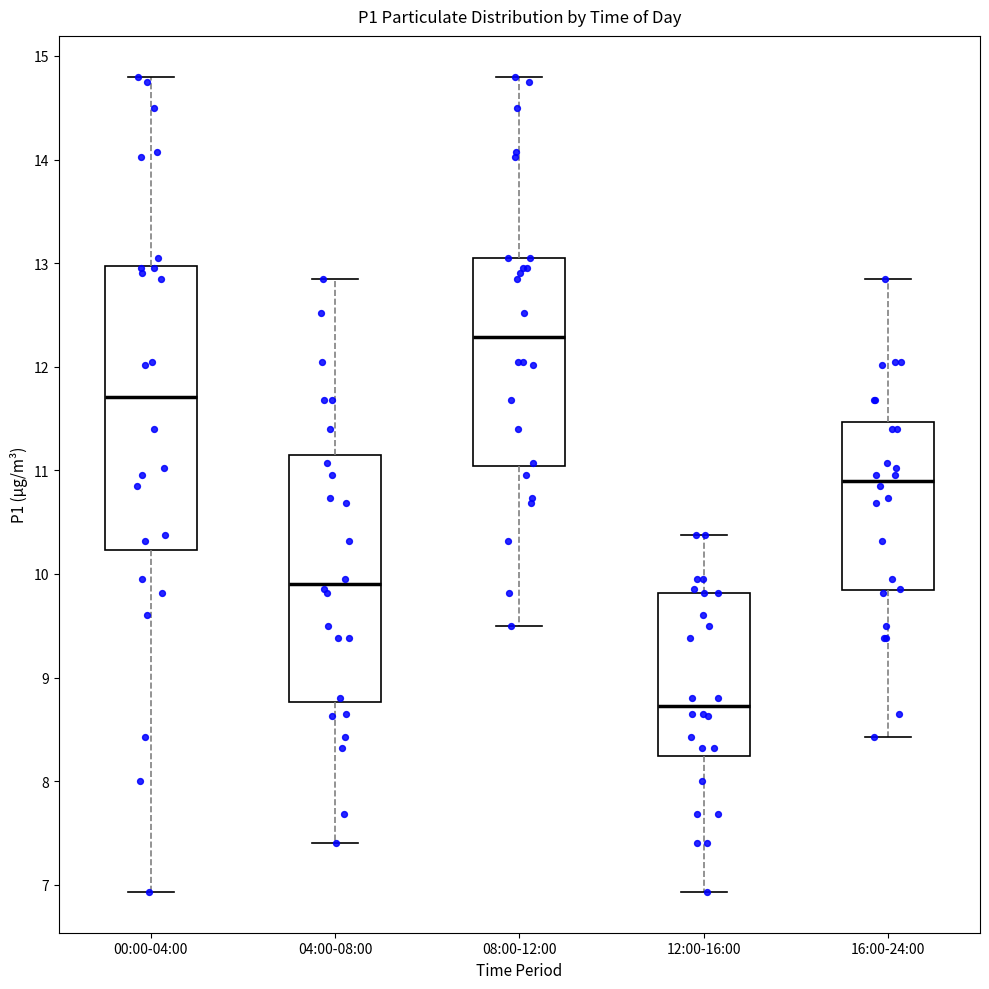

Reading left to right, transcribe this box plot: for each box, give where its median line is, the range the box spans, and where its two whiskers end, as read against the y-axis. The values are not printed on the chart, so give them approximately, as read against the axis.

00:00-04:00: median 11.7, box 10.2 to 13.0, whiskers 6.9 to 14.8
04:00-08:00: median 9.9, box 8.8 to 11.2, whiskers 7.4 to 12.9
08:00-12:00: median 12.3, box 11.0 to 13.1, whiskers 9.5 to 14.8
12:00-16:00: median 8.7, box 8.2 to 9.8, whiskers 6.9 to 10.4
16:00-24:00: median 10.9, box 9.8 to 11.5, whiskers 8.4 to 12.9